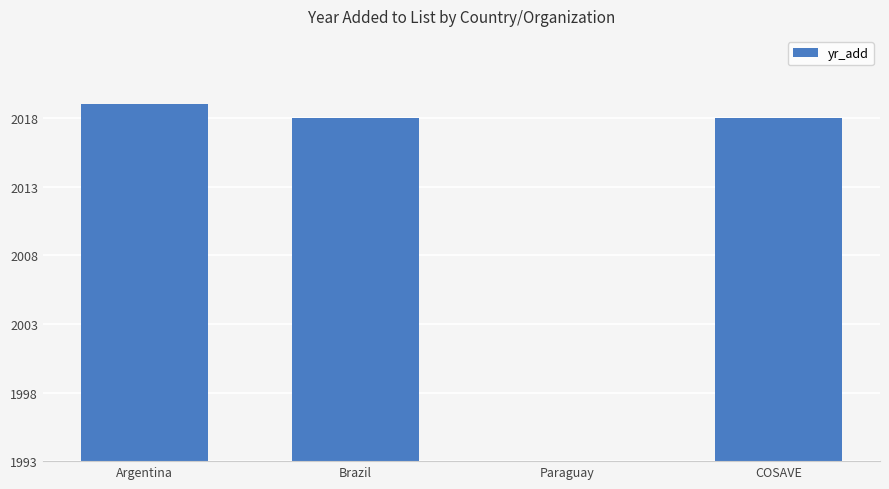

What position from the right is Brazil?

3